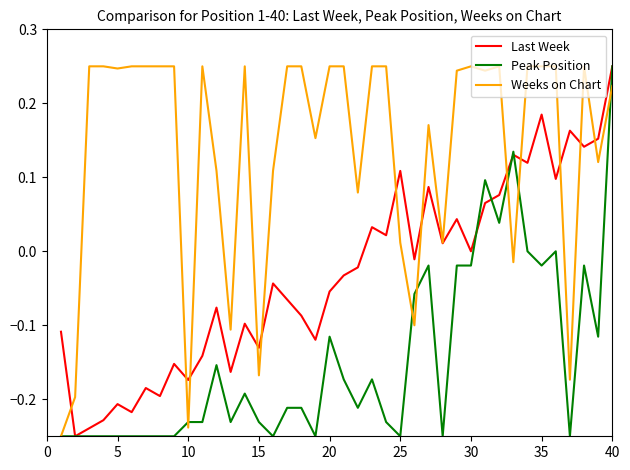

List the series in order of their overall mean, lowest first.

Peak Position, Last Week, Weeks on Chart